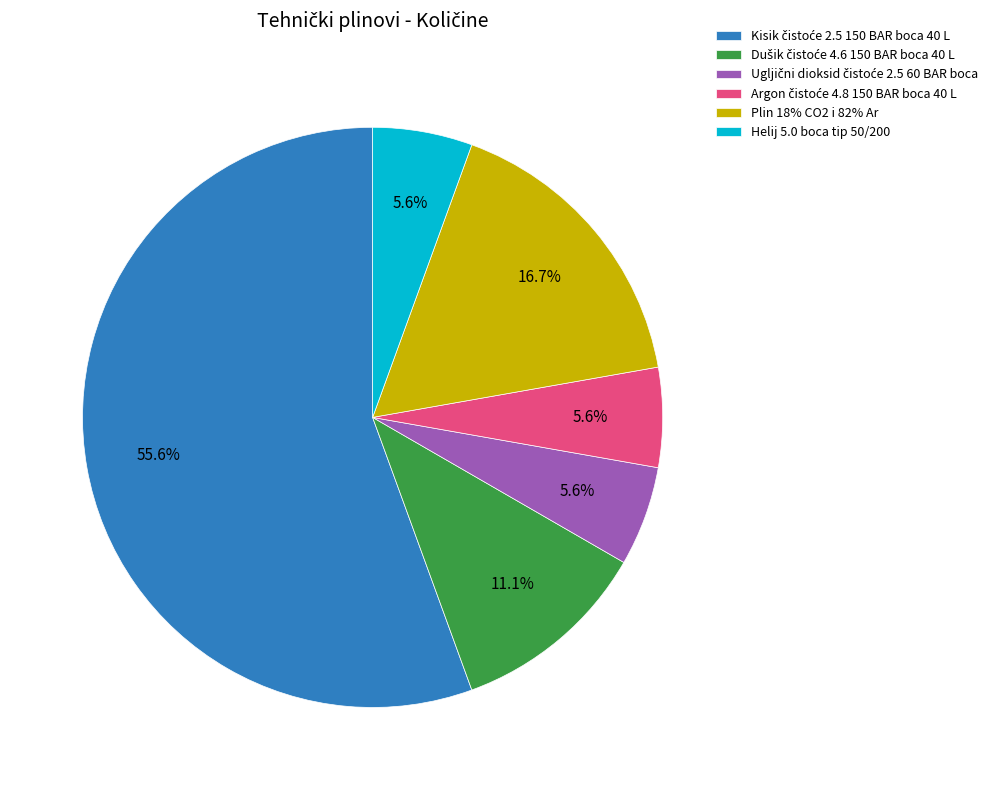

How many segments does this pie chart have?

6